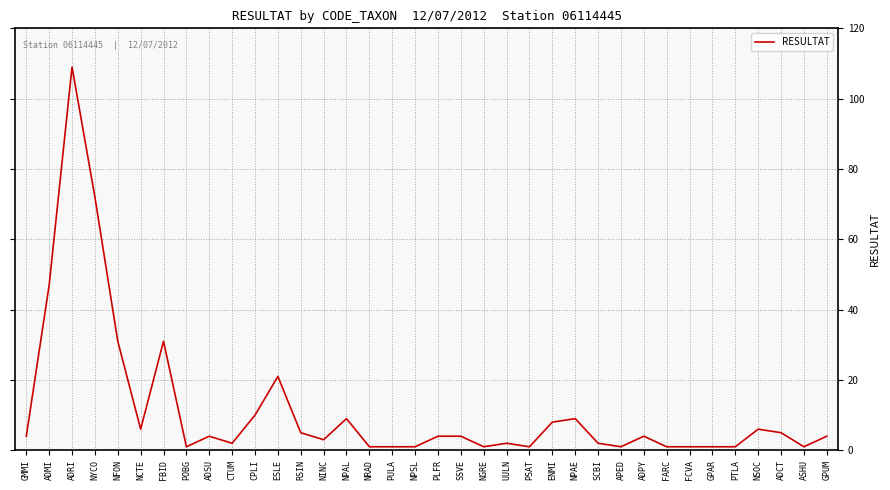

At which category does the data reach its first local valley?

NCTE